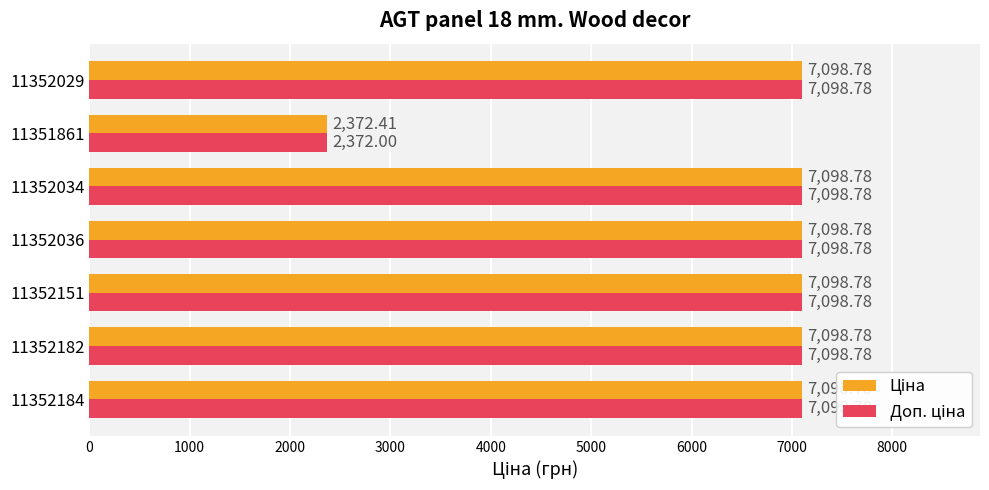

What is the total value across all series at 11351861?

4744.4